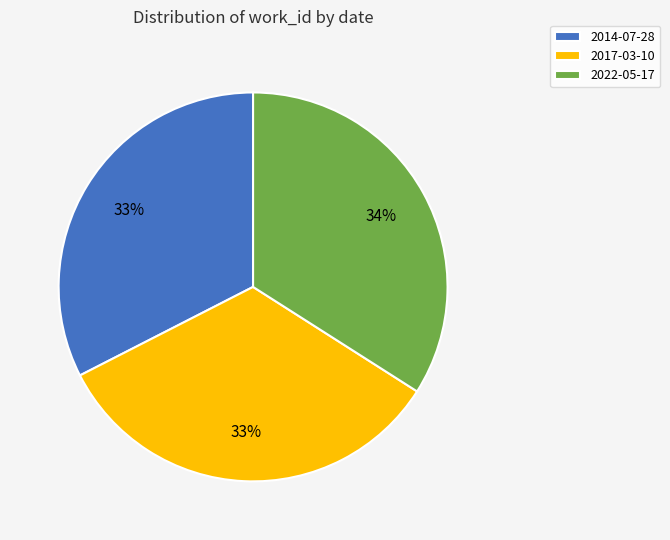

Combined, do 2022-05-17 and 2014-07-28 account for over 50%?

Yes